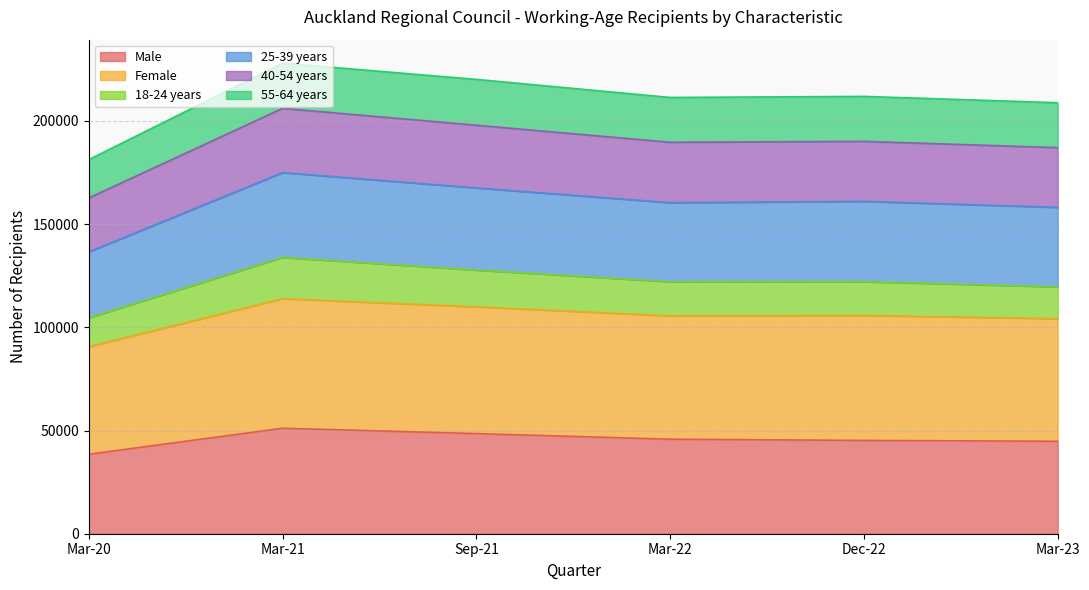

What is the total value across all series at Mar-22?

211344